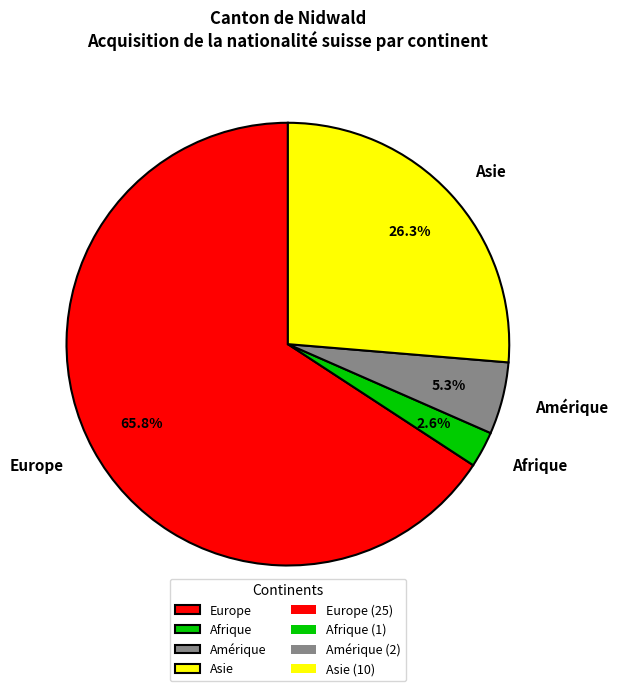

How many segments does this pie chart have?

4